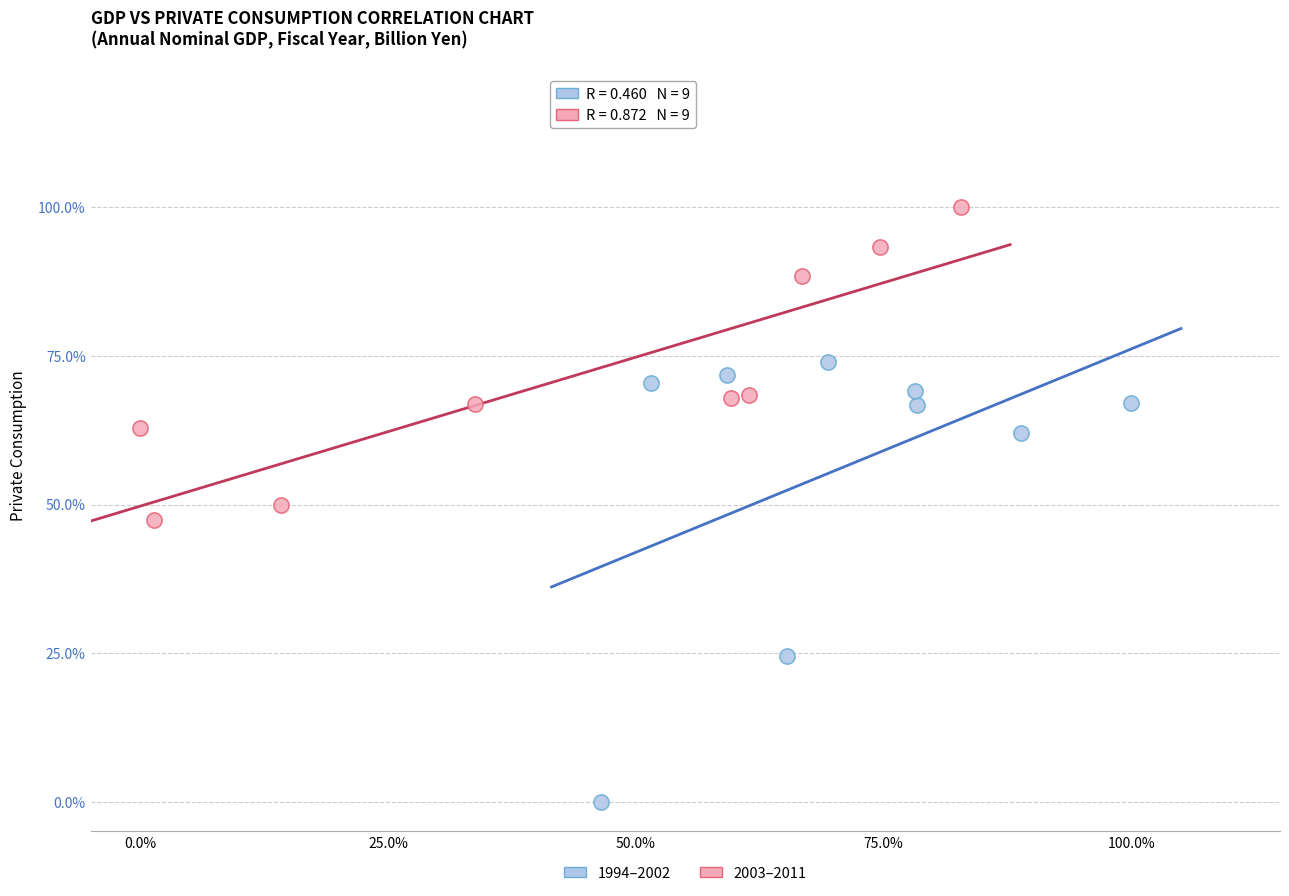

Which series contains the lowest Y value?

1994–2002